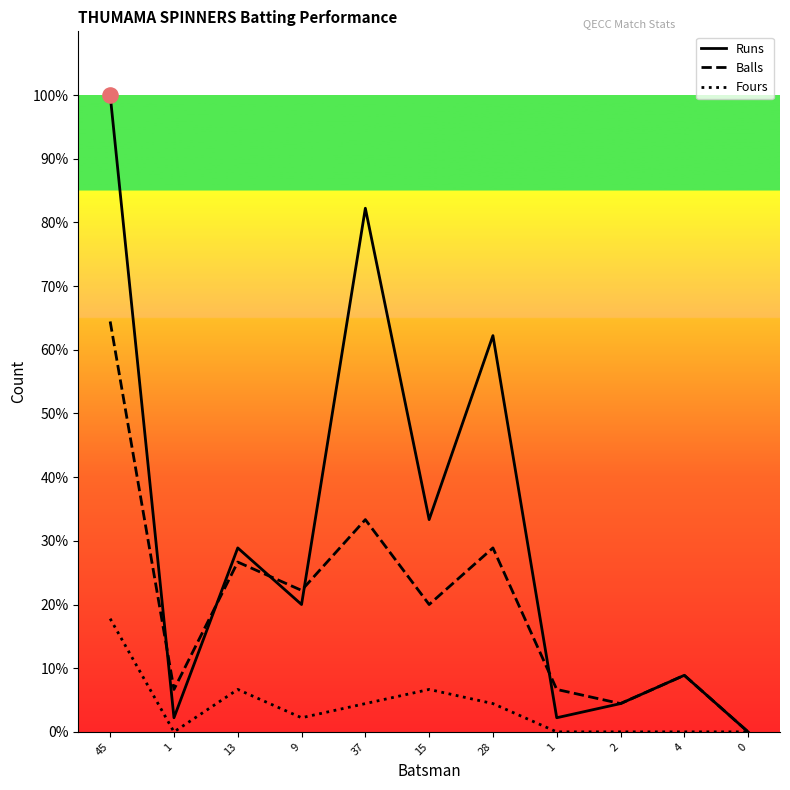

Is the value of Runs at 28 greater than the value of Balls at 13?

Yes